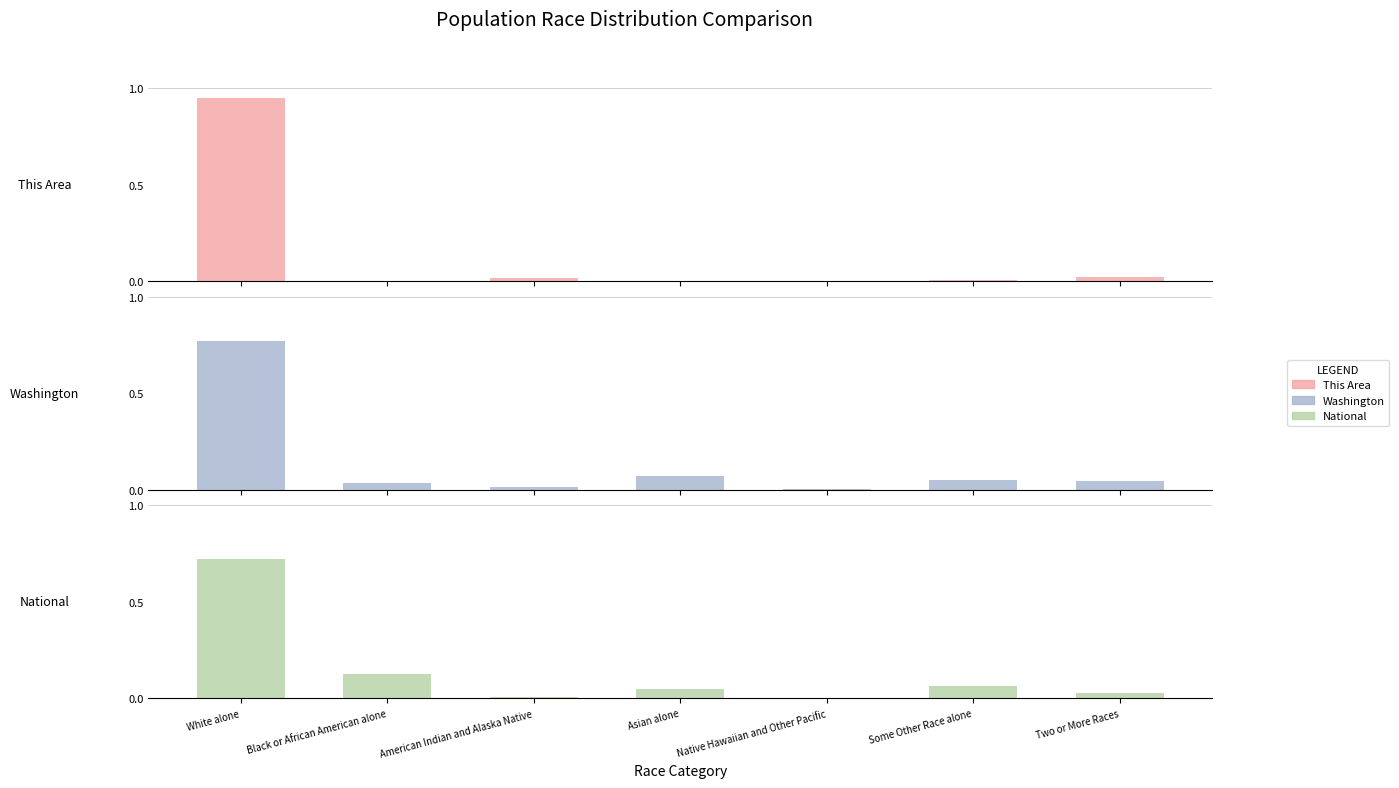

The This Area series shows 0.0 at American Indian and Alaska Native. True or false?

True